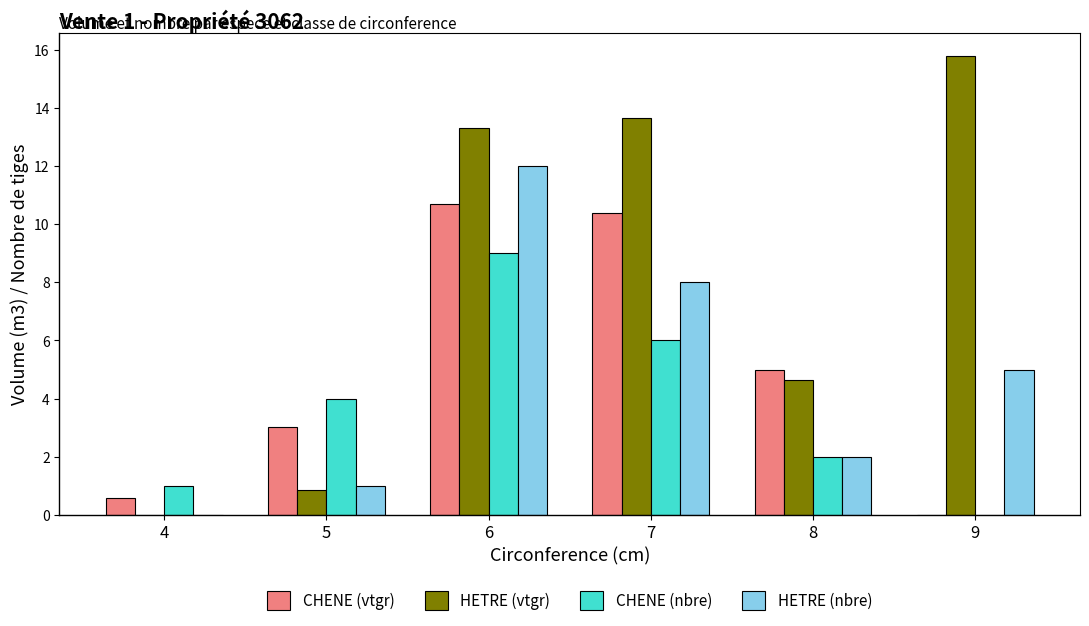

Count the CHENE (nbre) values in the range 1 to 6.

4